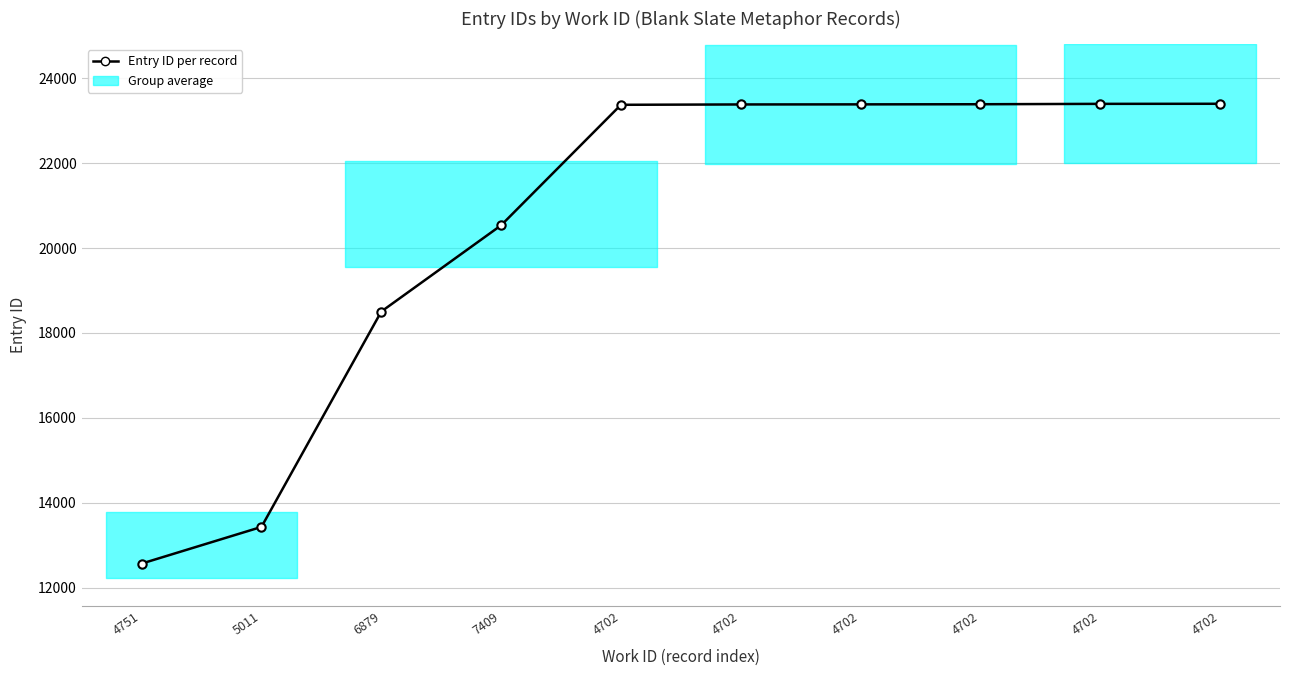

What is the label of the 8th point from the left?

4702